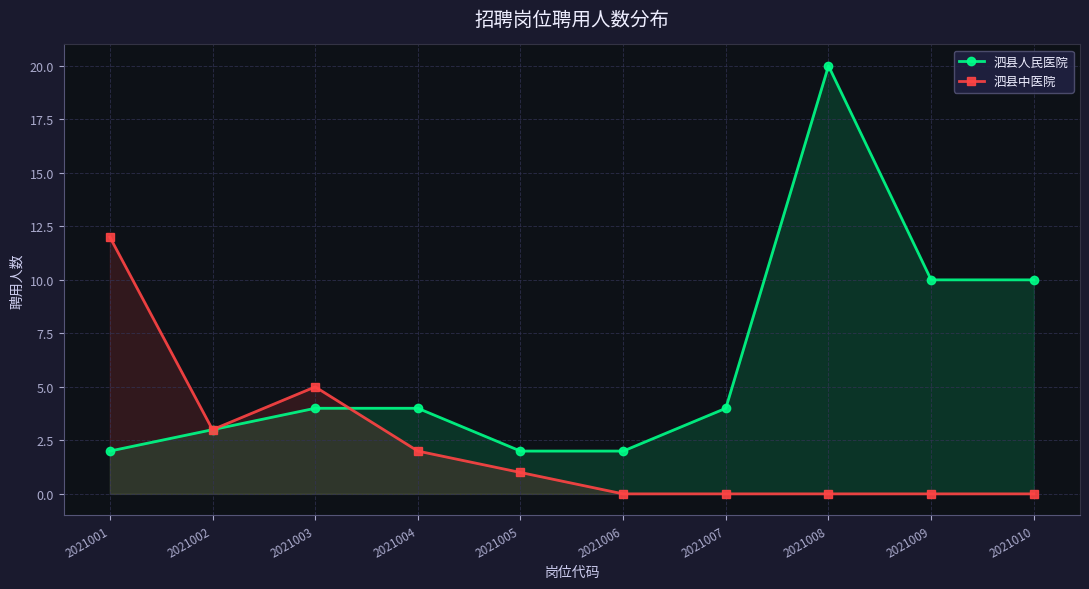

What is the maximum value for 泗县中医院?

12